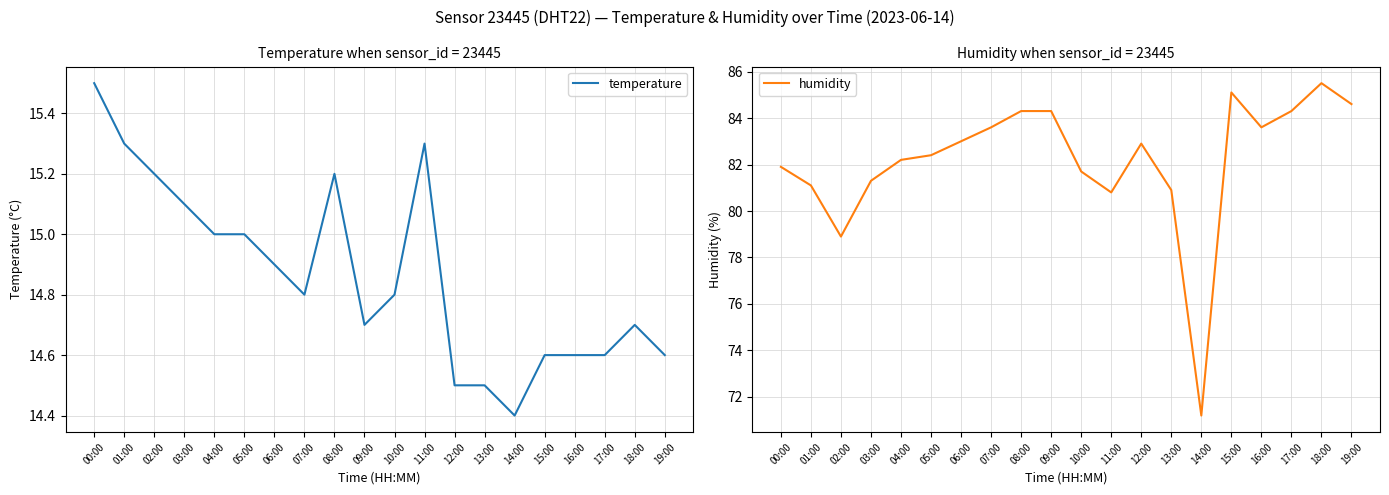

What is the sum of all temperature values?

297.3